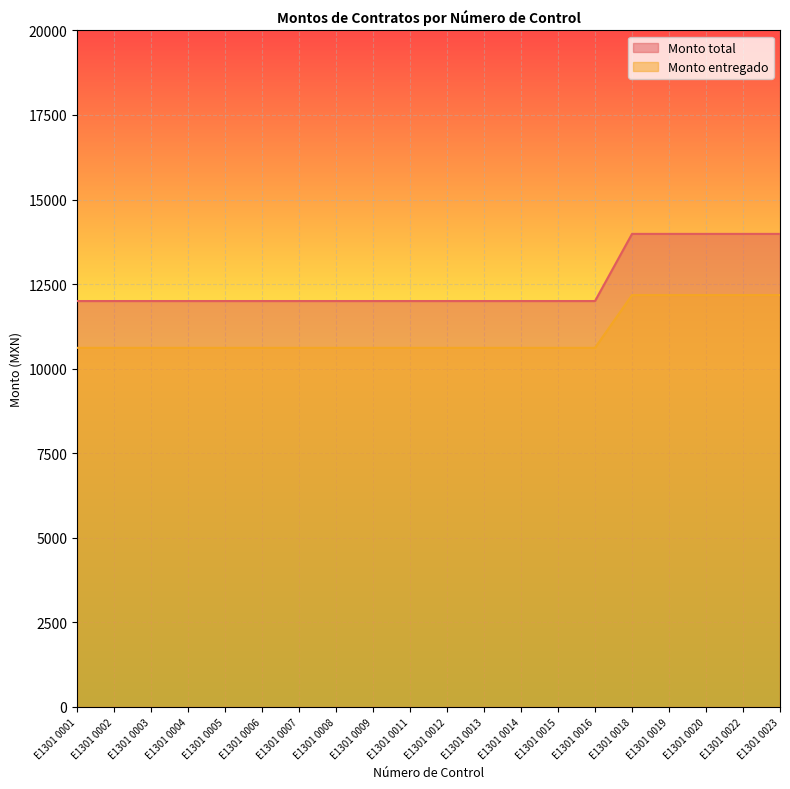

The Monto total series shows 7921.0 at E1301 0015. True or false?

False